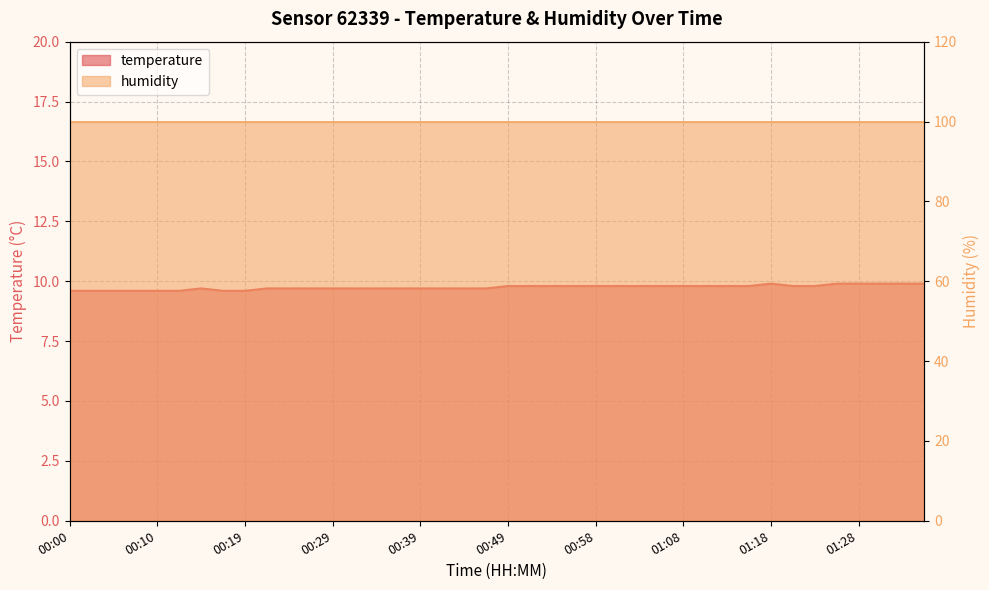

How many interior local peaks (higher than both neighbors) does the data have?

2